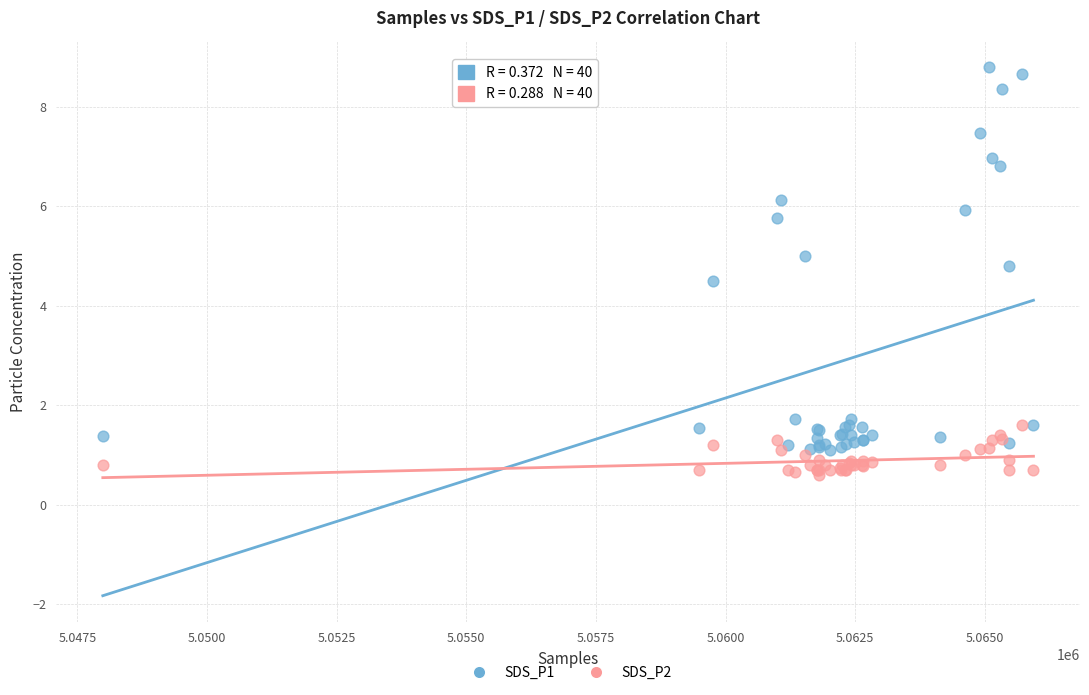

What is the X range (max minus min) for the scatter plot?

17948.0